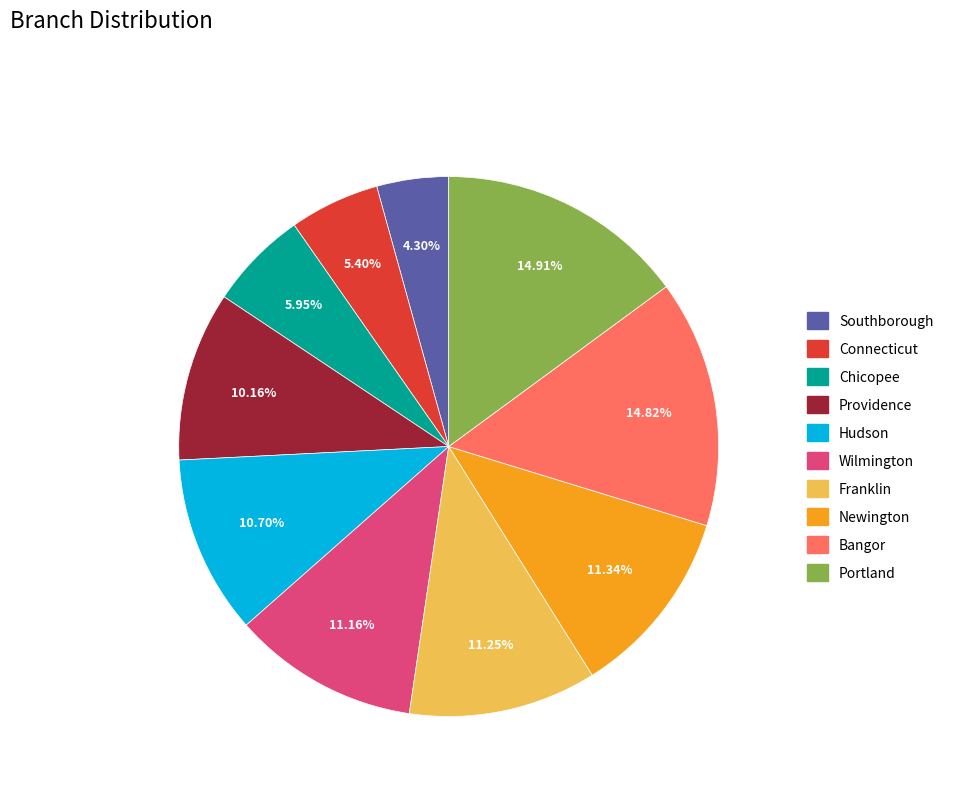

Is there any slice that represents more than half of the pie?

No